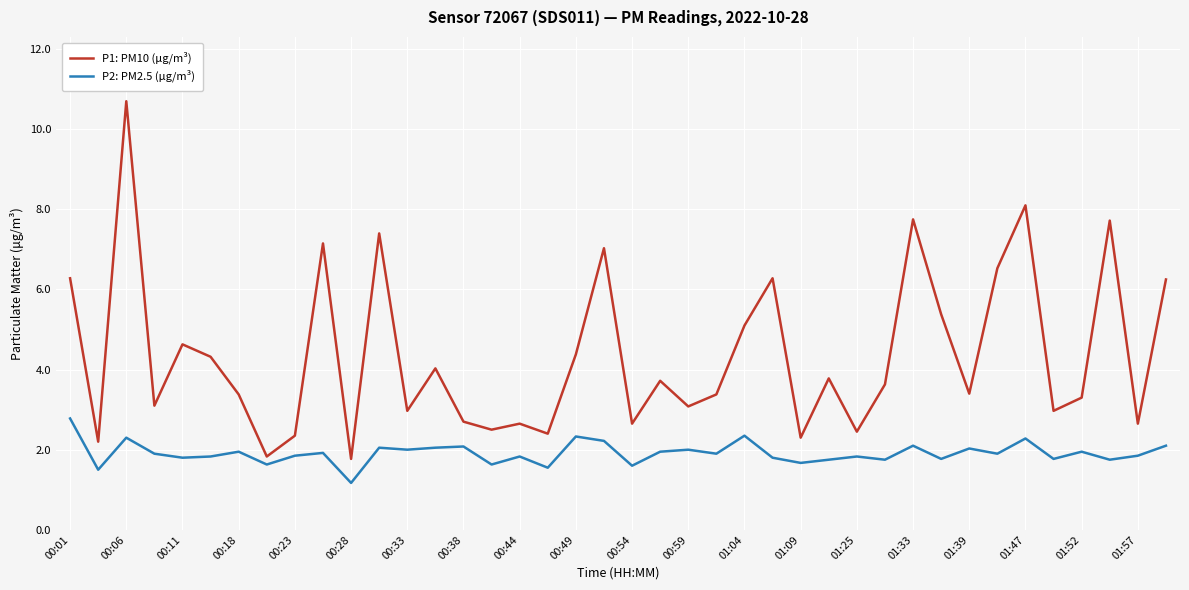

What are all the series names shown in the legend?

P1: PM10 (μg/m³), P2: PM2.5 (μg/m³)